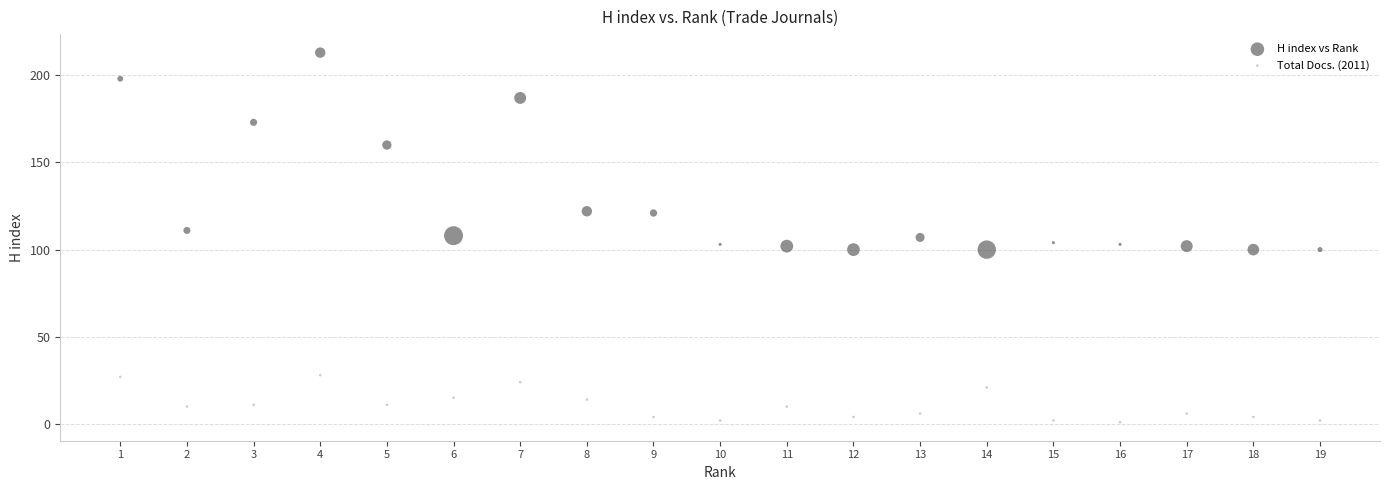

Which series contains the highest Y value?

H index vs Rank